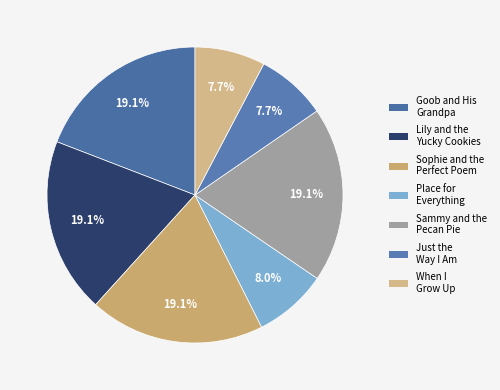

Between Sammy and the Pecan Pie and Sophie and the Perfect Poem, which is larger?

Sophie and the Perfect Poem